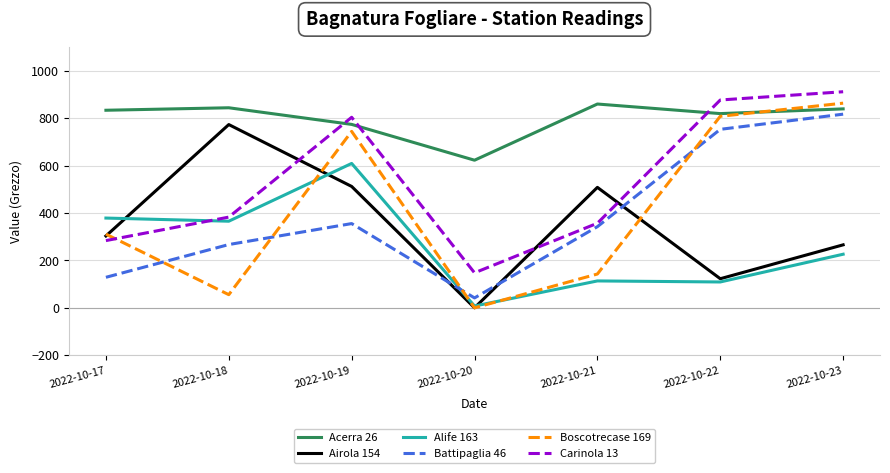

How many distinct data groups are displayed?

6